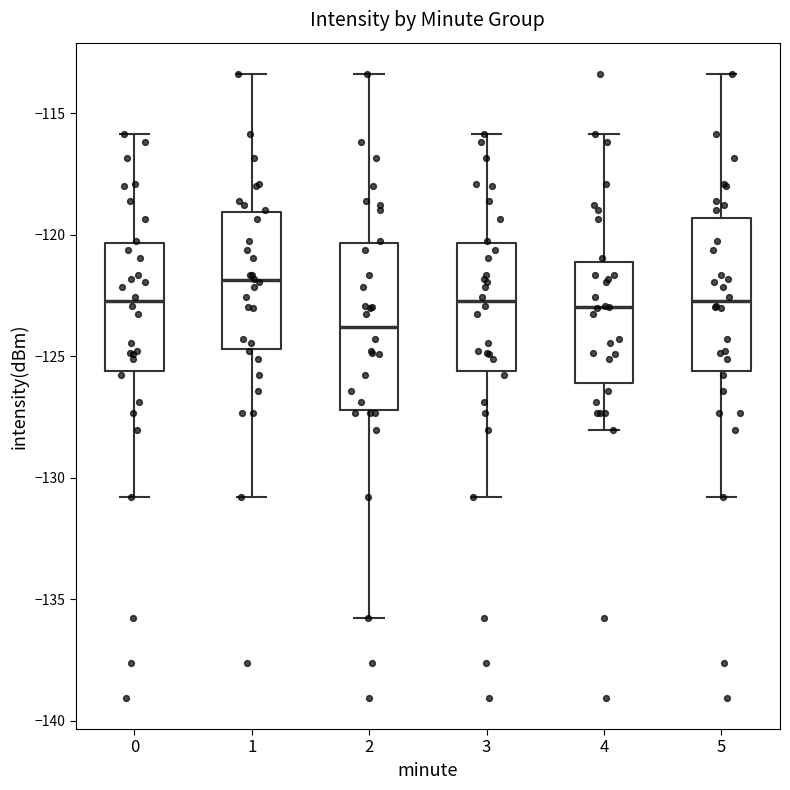

Where does the lower whisker of the box at x = 4 end on the y-axis? The values are not printed on the chart, so give them approximately, as read against the axis.

-128.0